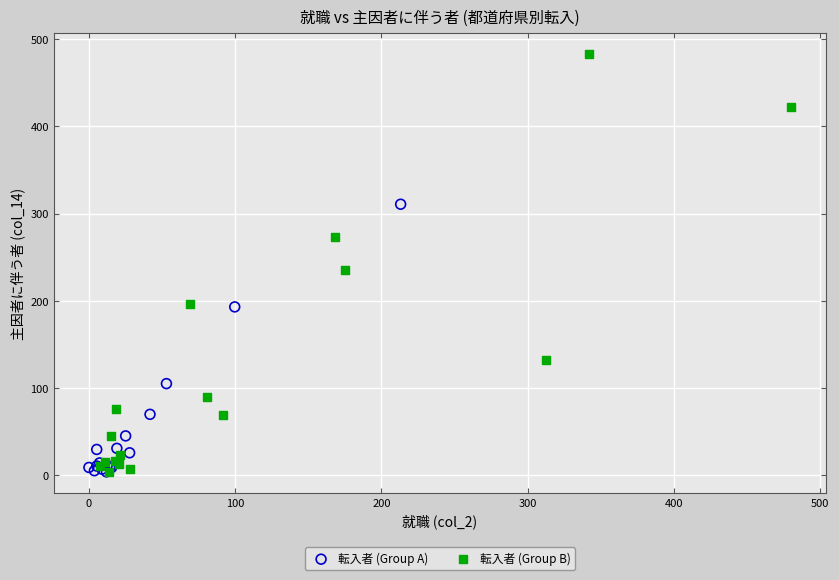

Which series has the widest spread of Y values?

転入者 (Group B)